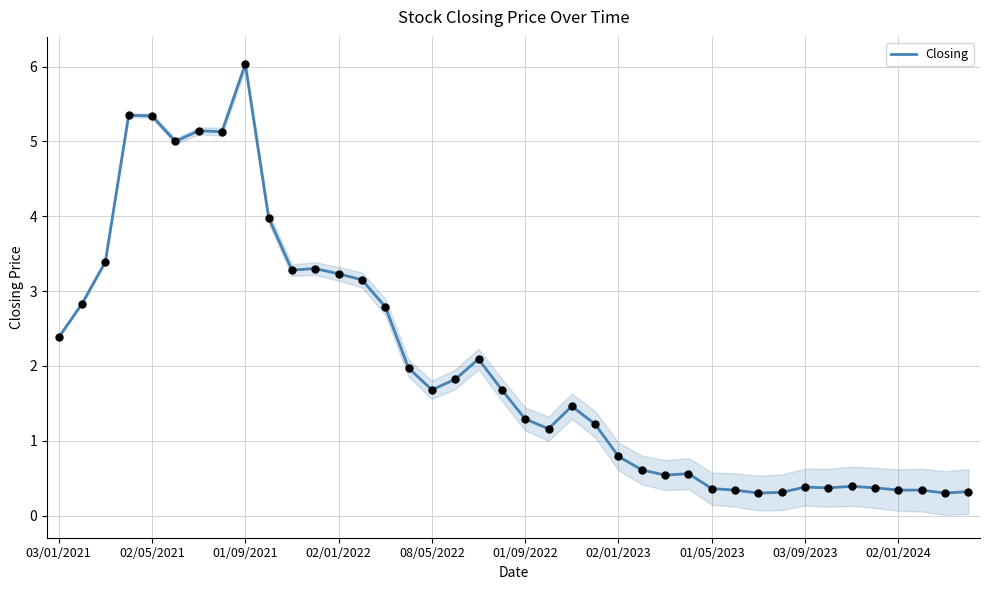

Between 21 and 37, which is larger?

21